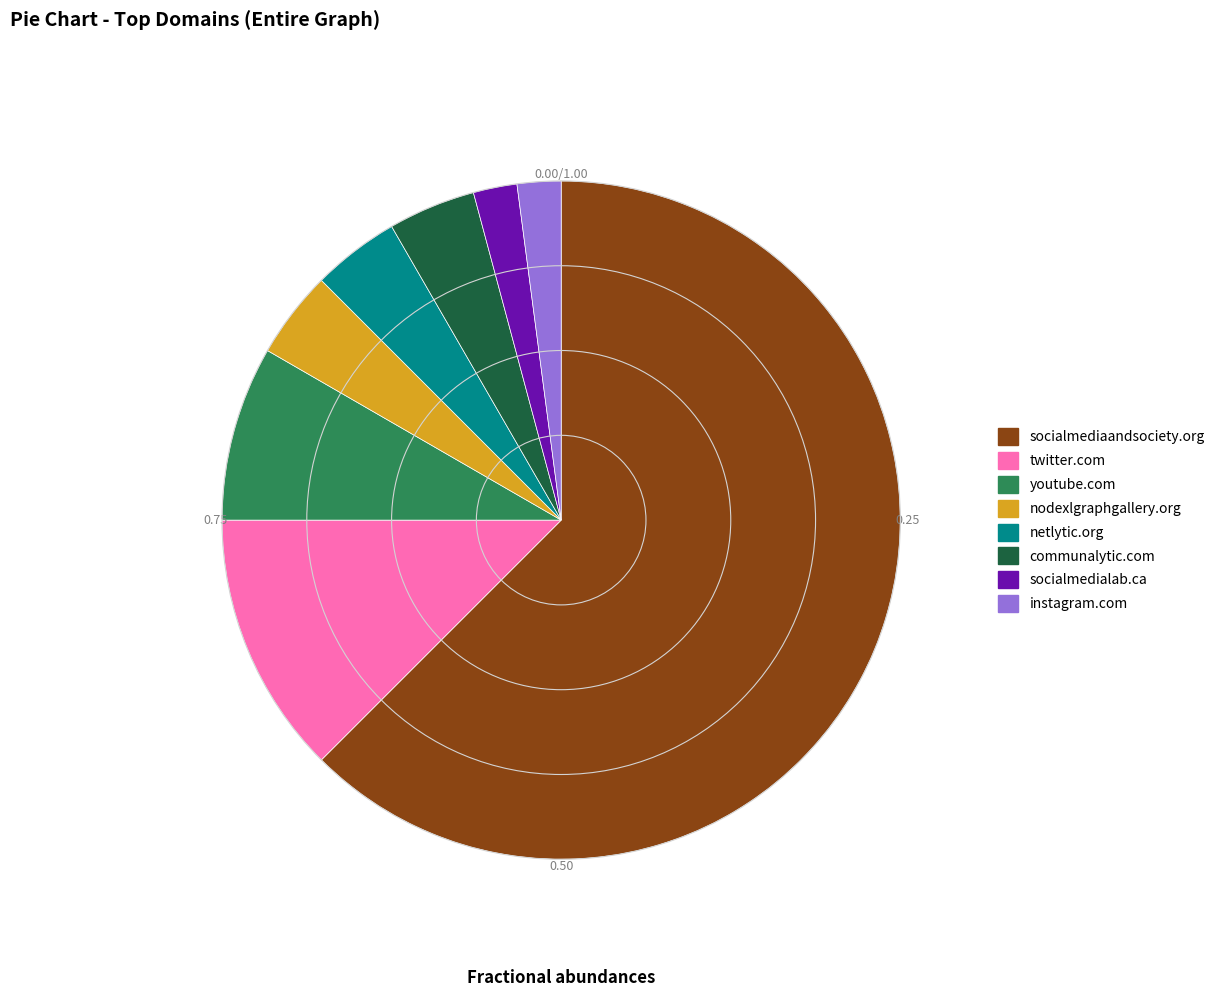

Count the number of slices in the pie.

8